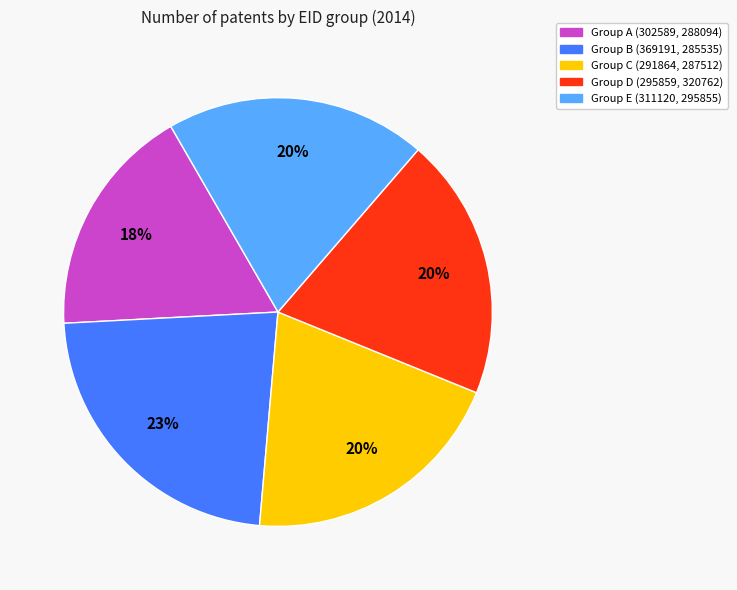

Is there any slice that represents more than half of the pie?

No